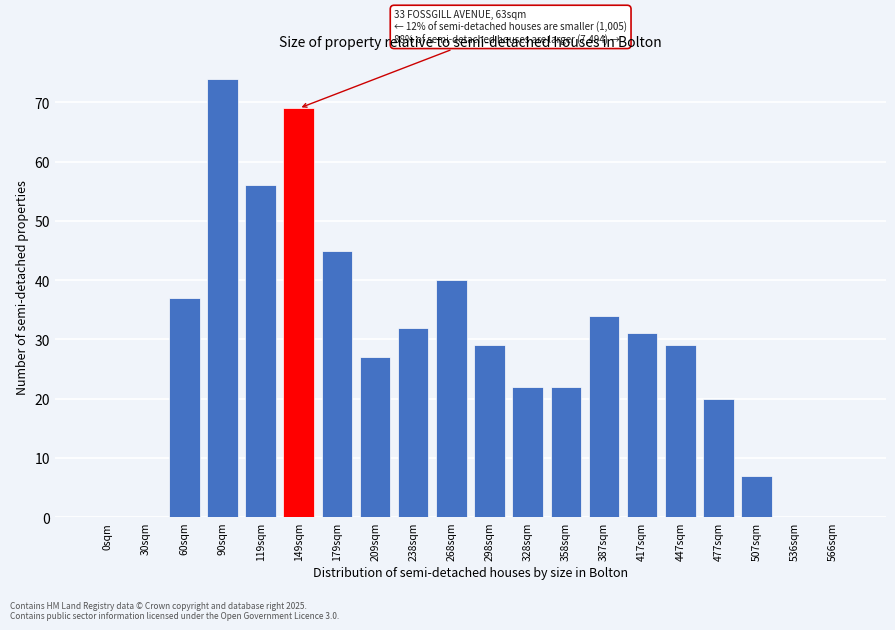

Reading right to left, list all the values displayed in this chart.

566sqm=0	536sqm=0	507sqm=7	477sqm=20	447sqm=29	417sqm=31	387sqm=34	358sqm=22	328sqm=22	298sqm=29	268sqm=40	238sqm=32	209sqm=27	179sqm=45	149sqm=69	119sqm=56	90sqm=74	60sqm=37	30sqm=0	0sqm=0